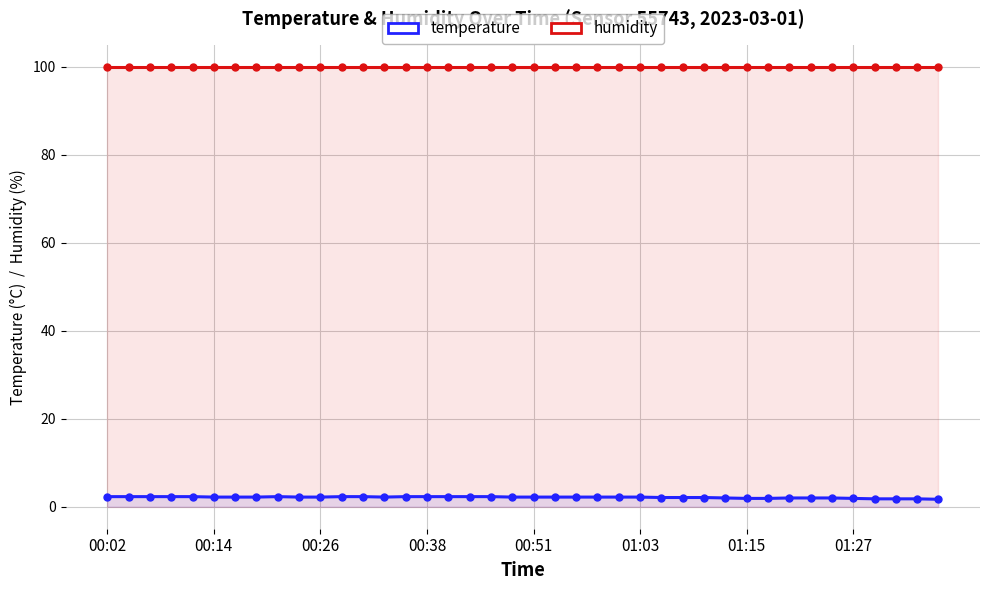

Which series has the largest total across all categories?

humidity